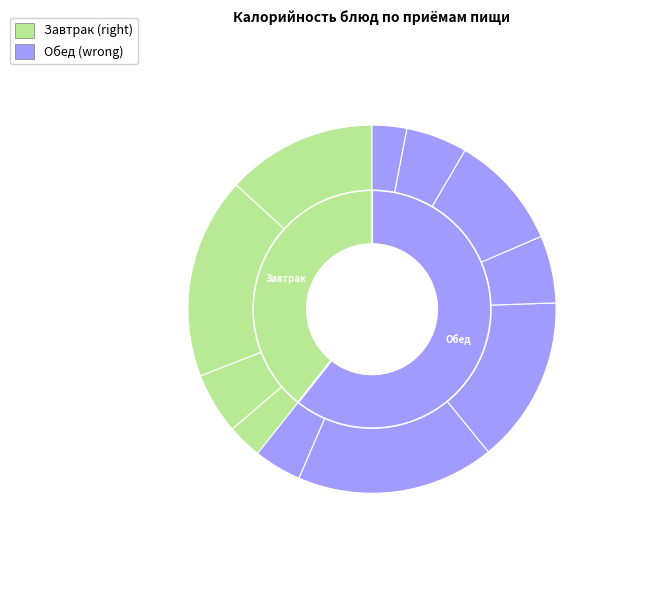

Rank the categories by value from lowest to highest.

Хлеб ржаной (завтрак), Хлеб ржаной (обед), Рубленные яйца с маслом и луком, Кофейный напиток, Хлеб пшеничный, Картофельное пюре/капуста, Чай с сахаром, Бутерброд с сыром, Кура запечённая, Щи из свежей капусты, Каша пшеничная с маслом